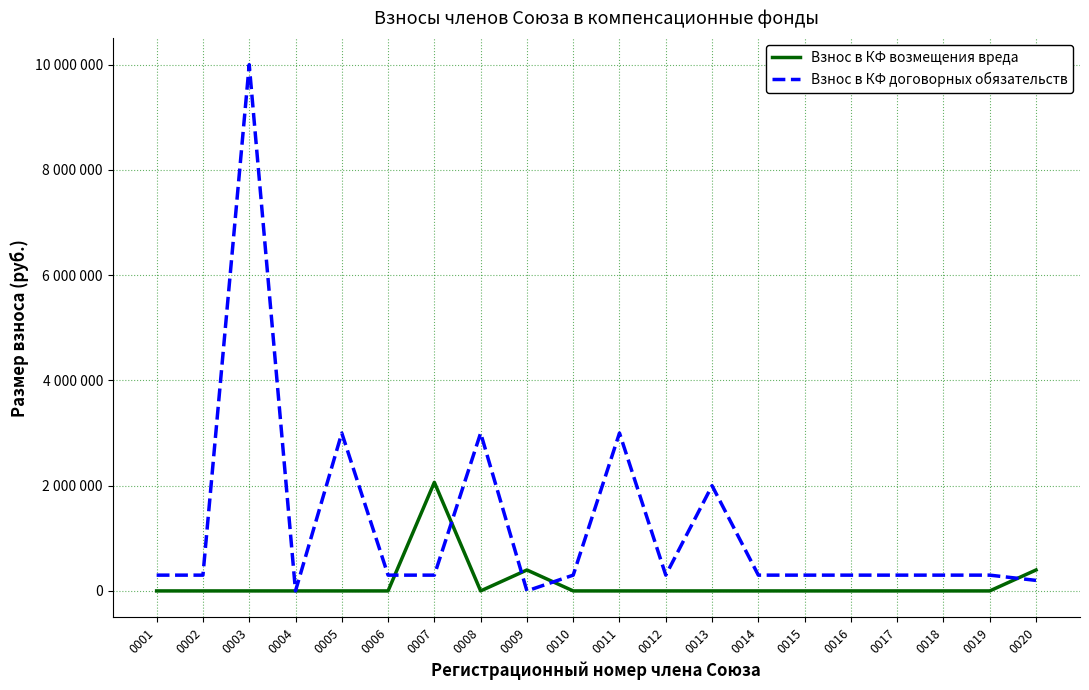

Reading right to left, transcribe all the data shown in this chart.

Взнос в КФ возмещения вреда: 0020=397817.1	0019=0.0	0018=0.0	0017=0.0	0016=0.0	0015=0.0	0014=0.0	0013=0.0	0012=0.0	0011=0.0	0010=0.0	0009=397817.1	0008=0.0	0007=2063247.0	0006=0.0	0005=0.0	0004=0.0	0003=0.0	0002=0.0	0001=0.0
Взнос в КФ договорных обязательств: 0020=200000.0	0019=300000.0	0018=300000.0	0017=300000.0	0016=300000.0	0015=300000.0	0014=300000.0	0013=2000000.0	0012=300000.0	0011=3000000.0	0010=300000.0	0009=0.0	0008=3000000.0	0007=300000.0	0006=300000.0	0005=3000000.0	0004=0.0	0003=10000000.0	0002=300000.0	0001=300000.0